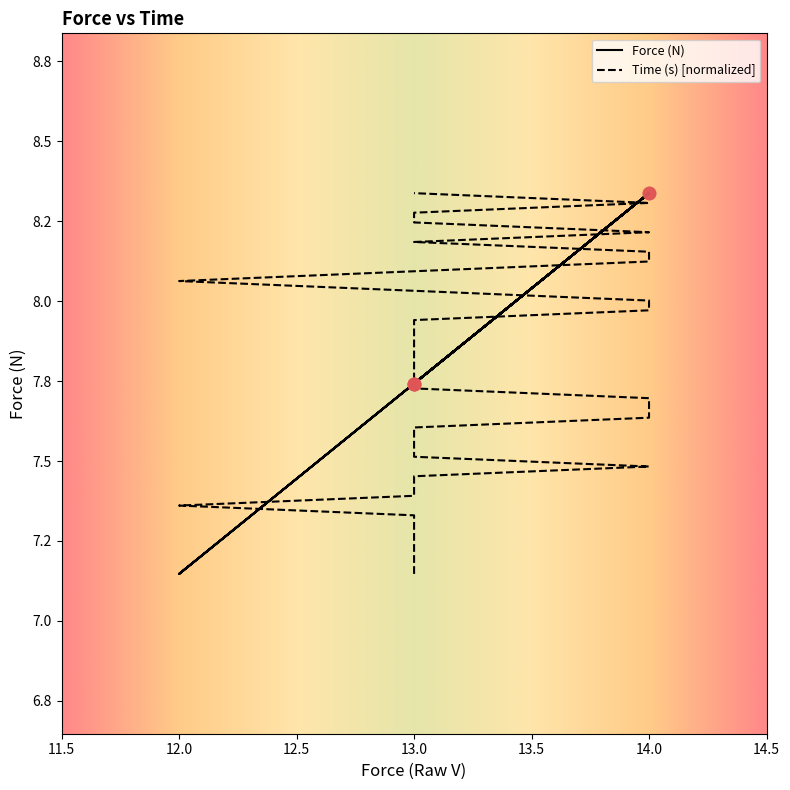

At how many categories does at least one series exceed 8?

17